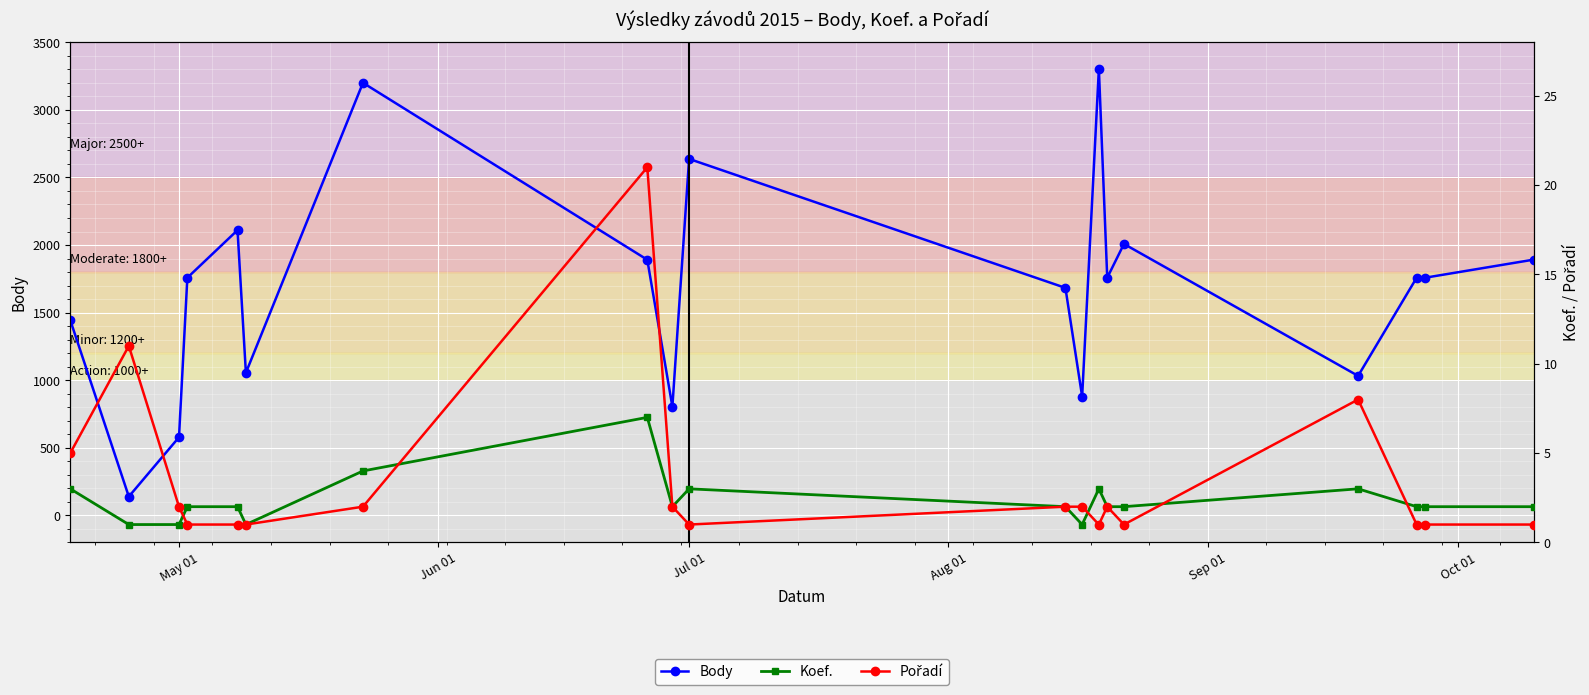

What is the minimum value for Body?

139